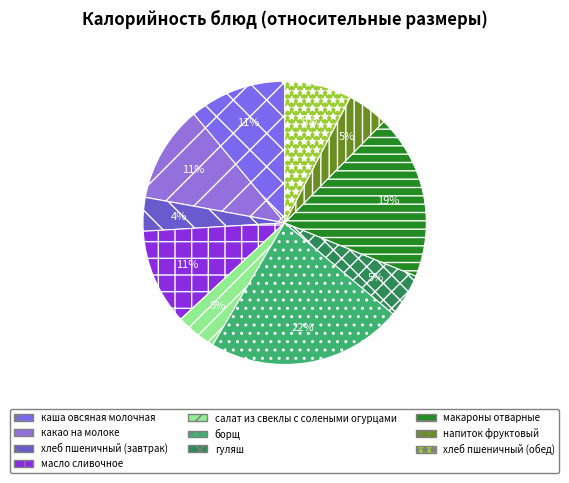

To the nearest percent, what percentage of the pie is борщ?

22%